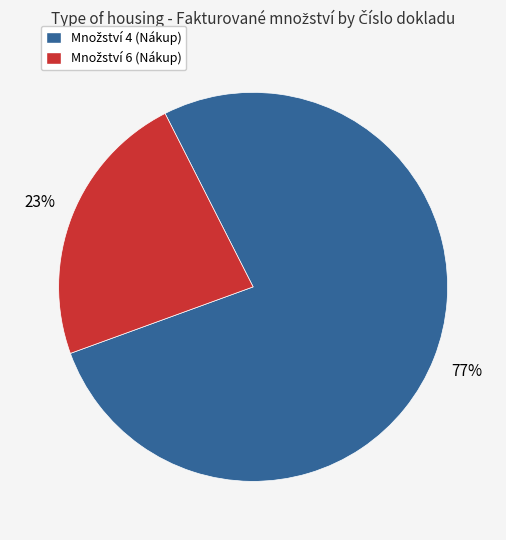

To the nearest percent, what is the average slice percentage?

50%